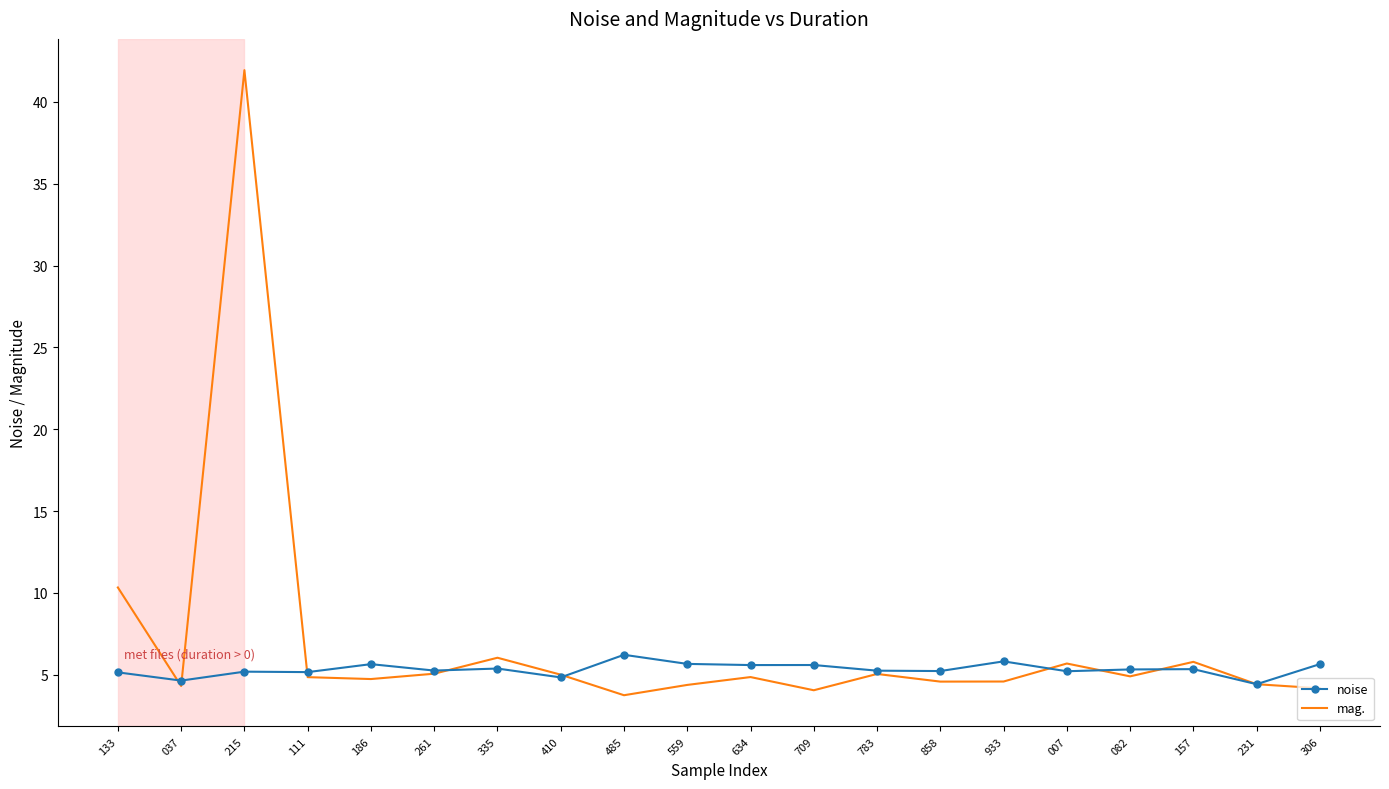

What is the difference between the second highest and minimum values in the mag. series?

6.6